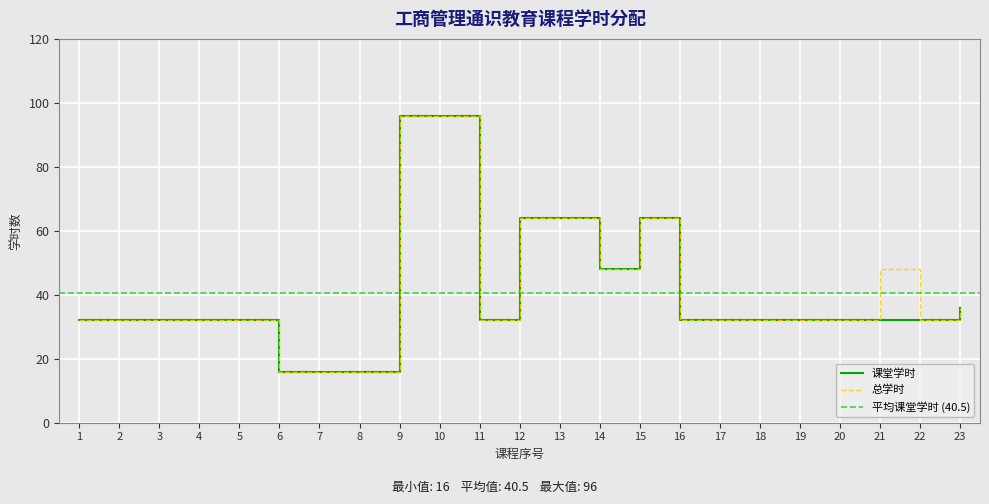

Reading left to right, extract all data points from this chart.

课堂学时: 32	32	32	32	32	16	16	16	96	96	32	64	64	48	64	32	32	32	32	32	32	32	36
总学时: 32	32	32	32	32	16	16	16	96	96	32	64	64	48	64	32	32	32	32	32	48	32	36